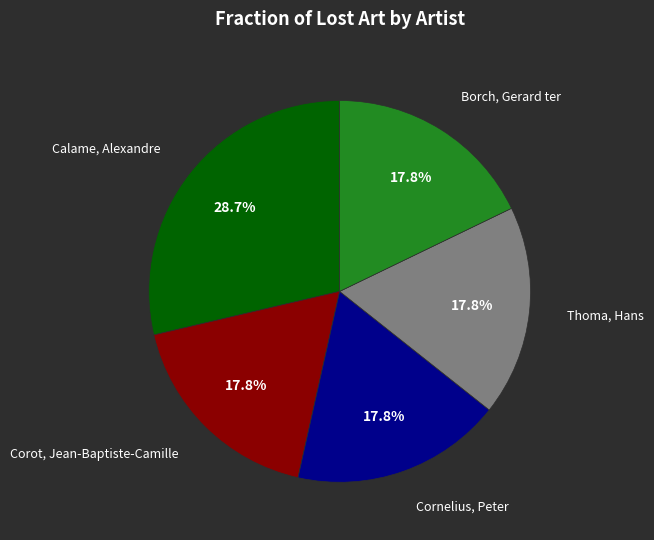

To the nearest percent, what is the average slice percentage?

20%